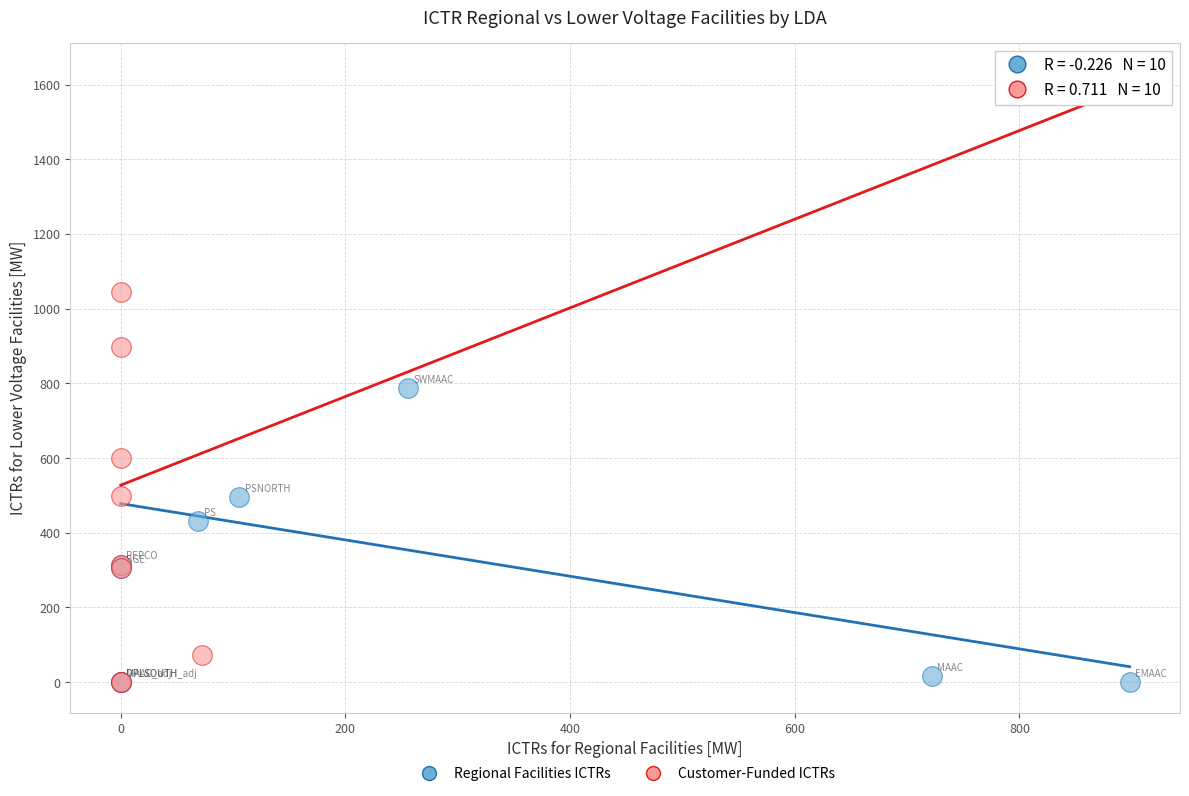

Which series reaches the maximum Y coordinate?

Customer-Funded ICTRs